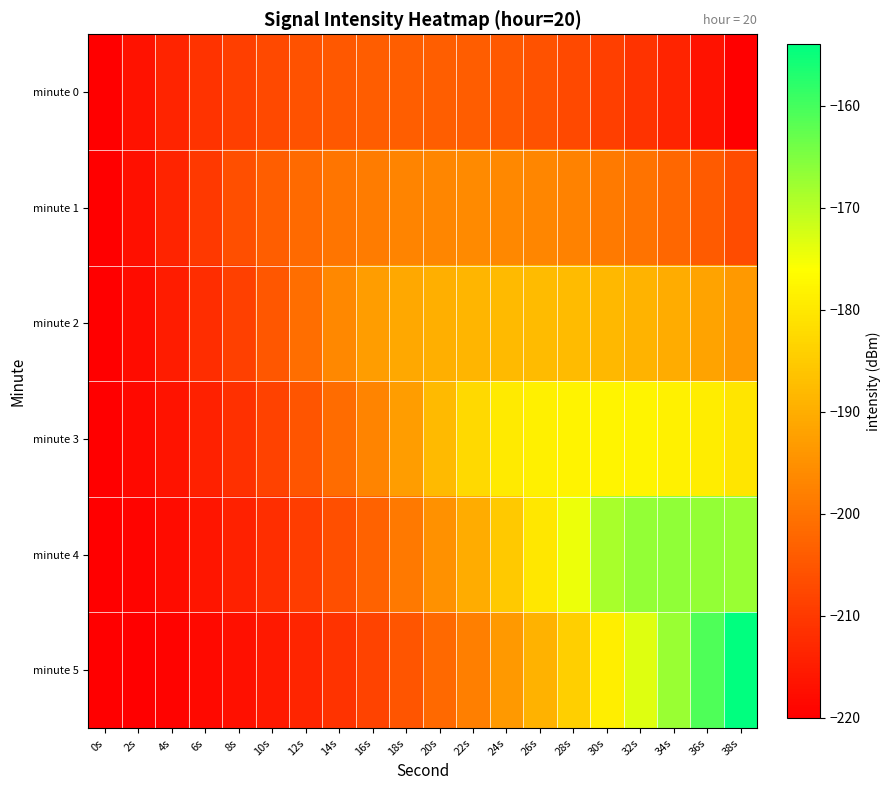

What is the maximum value shown in the chart?

-154.0